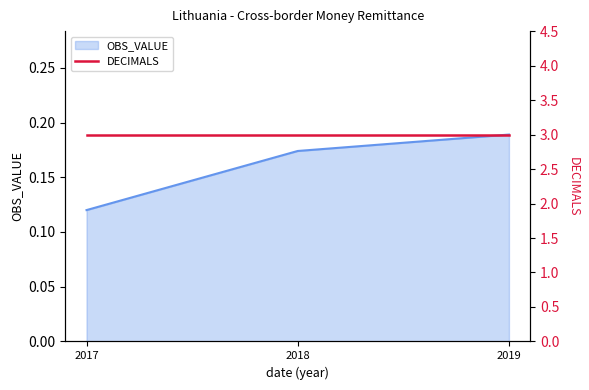

What is the value of the 3rd point from the left?

0.2